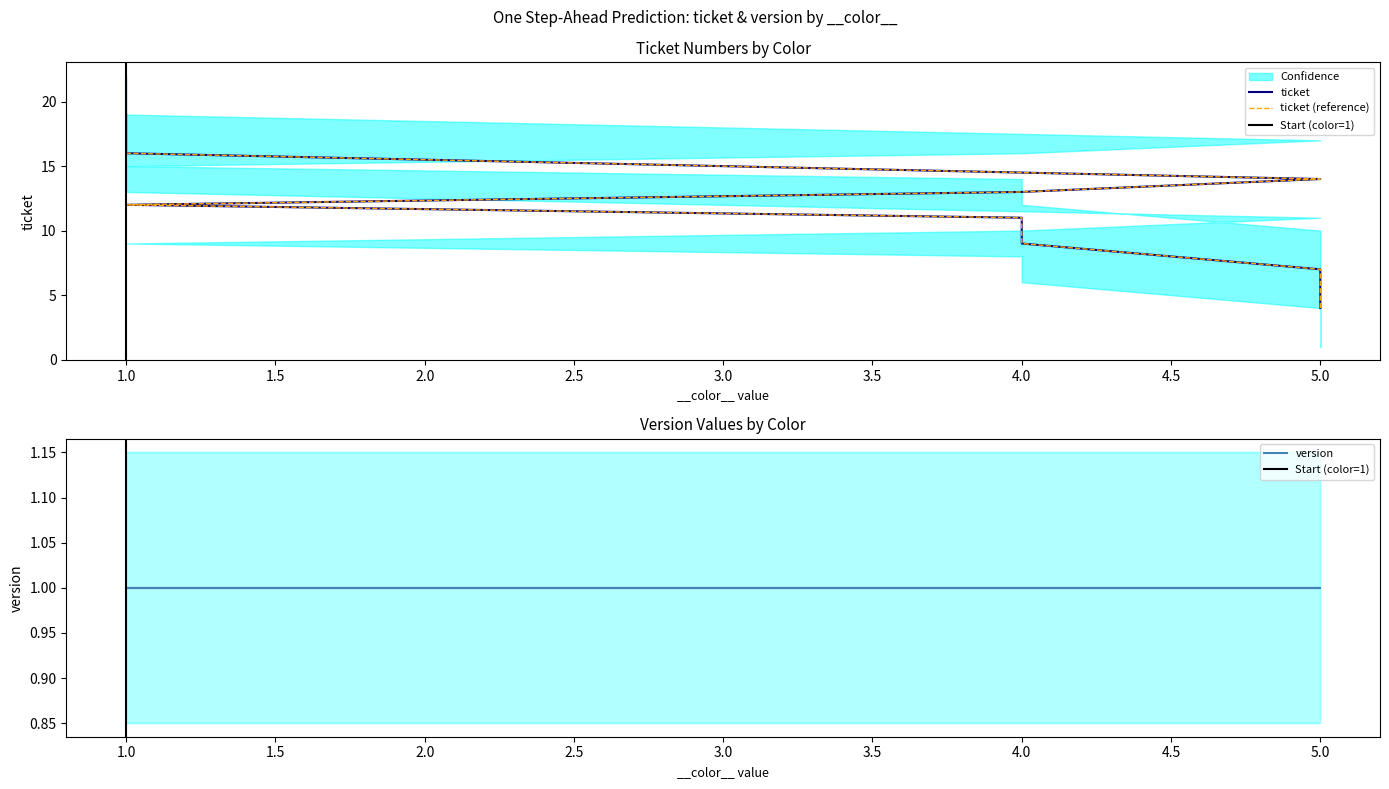

Reading left to right, what are all the values shown in this chart?

4	7	9	11	12	13	14	15	16	17	18	19